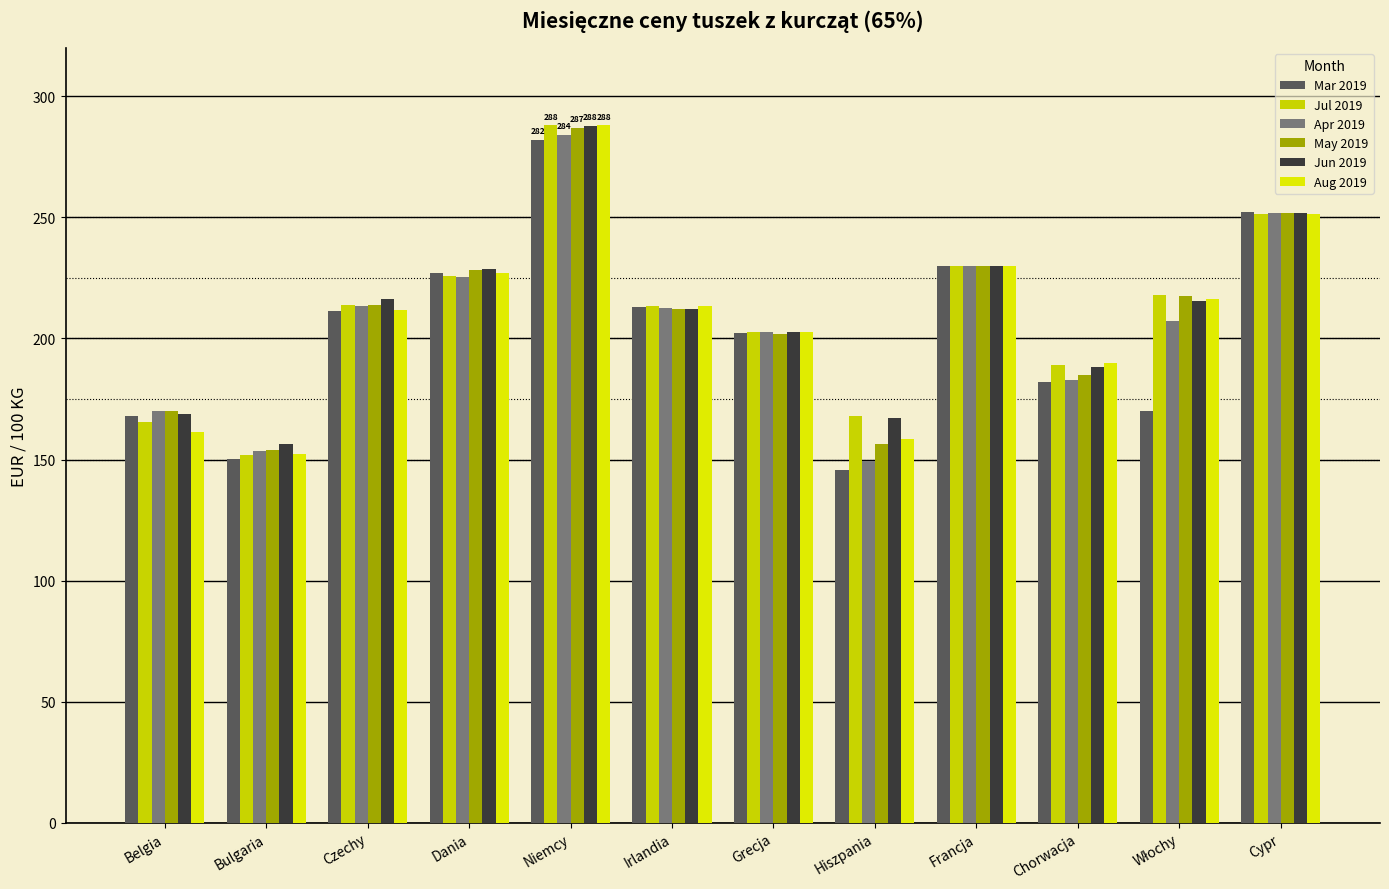

Is the value of May 2019 at Chorwacja greater than the value of Aug 2019 at Niemcy?

No